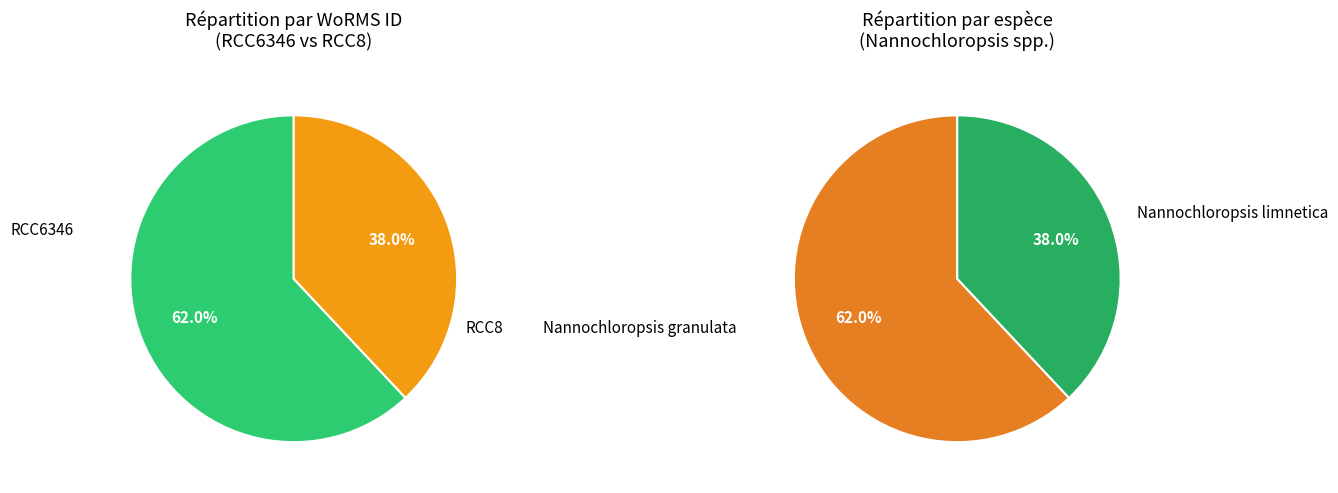

The RCC6346 slice represents 68% of the pie. True or false?

False